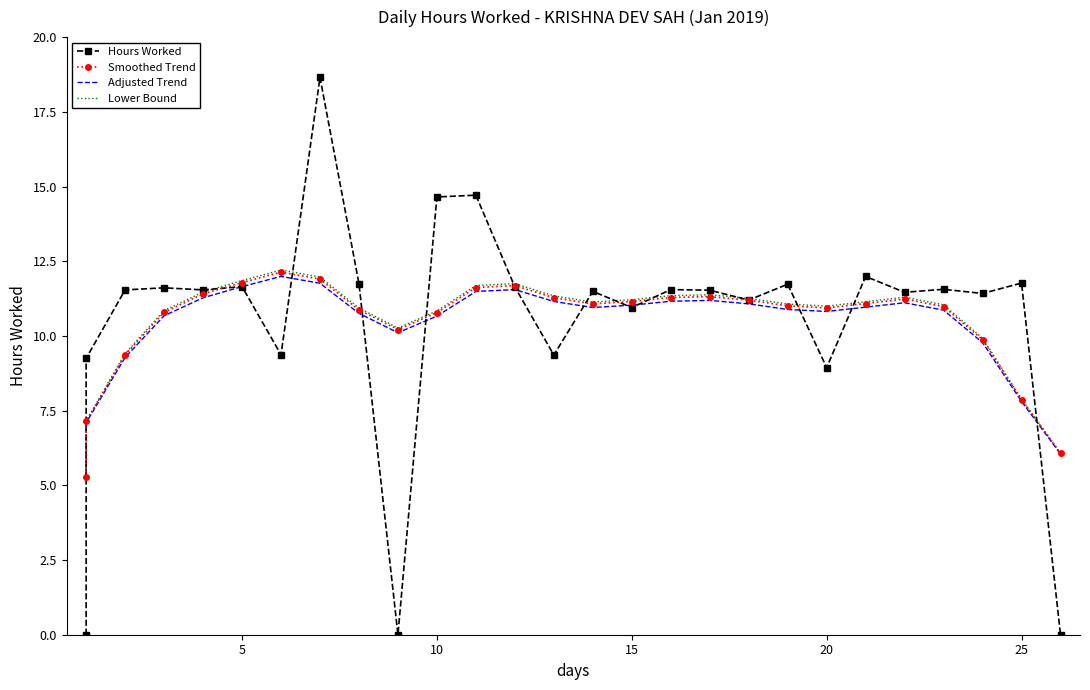

Reading right to left, list all the values displayed in this chart.

Hours Worked: 0.0	11.8	11.4	11.6	11.5	12.0	8.9	11.7	11.2	11.5	11.6	10.9	11.5	9.4	11.6	14.7	14.7	0.0	11.8	18.6	9.4	11.7	11.5	11.6	11.5	9.2	0.0
Smoothed Trend: 6.1	7.9	9.9	11.0	11.2	11.1	10.9	11.0	11.2	11.3	11.3	11.2	11.1	11.3	11.7	11.6	10.8	10.2	10.9	11.9	12.1	11.8	11.4	10.8	9.4	7.1	5.3
Adjusted Trend: 6.0	7.8	9.8	10.9	11.1	11.0	10.8	10.9	11.1	11.2	11.2	11.0	11.0	11.2	11.6	11.5	10.7	10.1	10.8	11.8	12.0	11.6	11.3	10.7	9.3	7.1	5.3
Lower Bound: 6.1	7.9	9.9	11.0	11.3	11.1	11.0	11.1	11.3	11.4	11.3	11.2	11.1	11.3	11.8	11.7	10.8	10.3	10.9	12.0	12.2	11.9	11.5	10.8	9.4	7.2	5.3